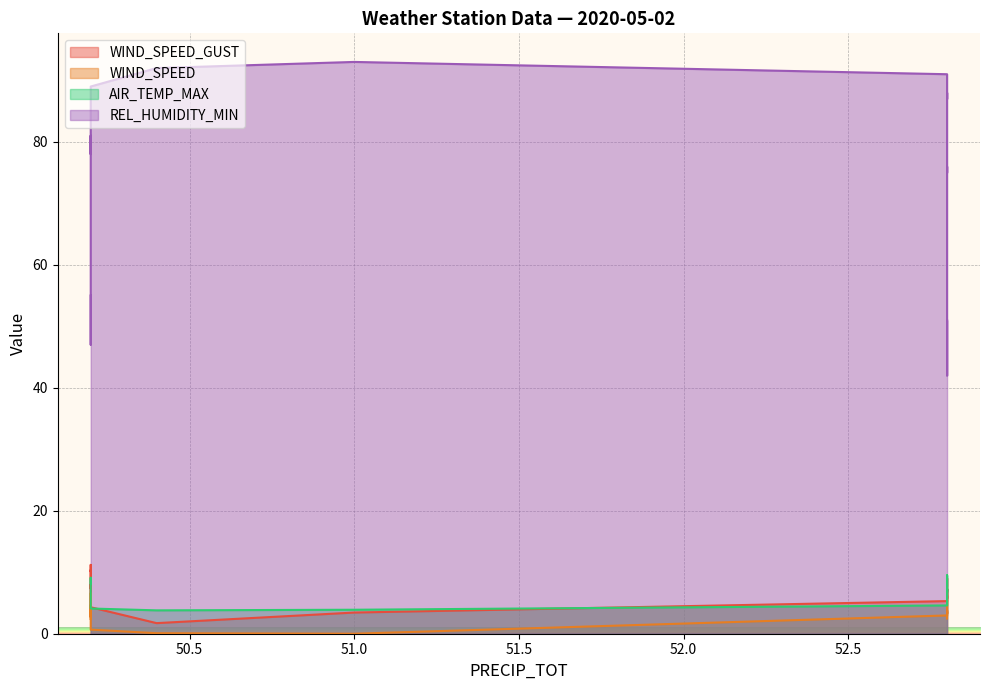

The REL_HUMIDITY_MIN series shows 43.0 at 52.8. True or false?

True